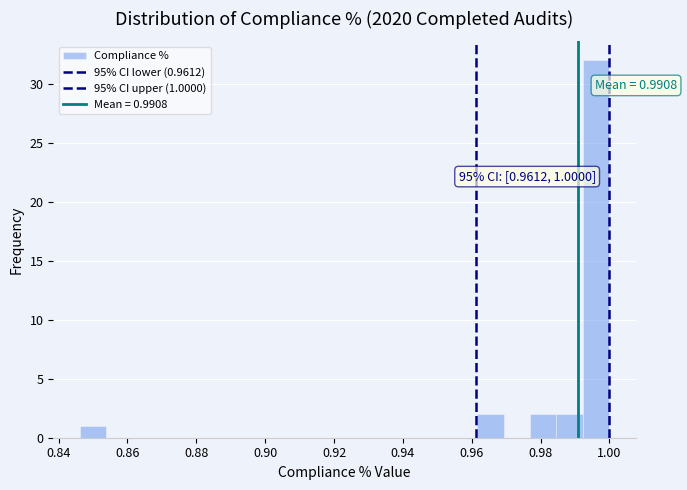

Around what value on the x-axis is the tallest bar? Give the approximate position of its centre, as read against the axis.

0.996